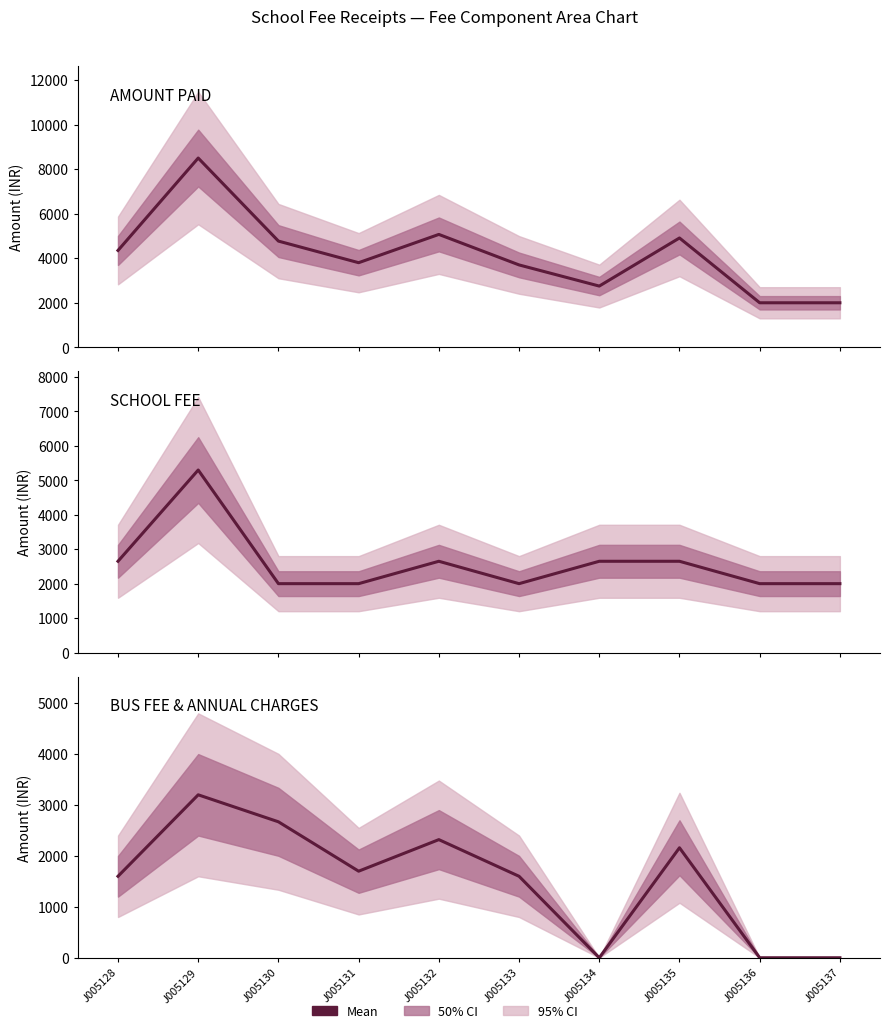

Which series has the largest range (max minus min)?

AMOUNT PAID